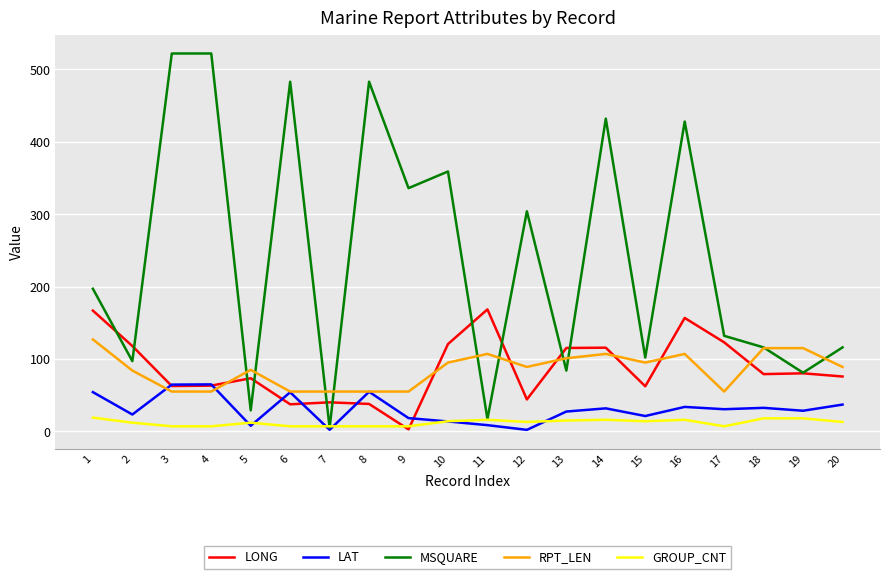

Rank the series by their maximum value, from highest to lowest.

MSQUARE, LONG, RPT_LEN, LAT, GROUP_CNT